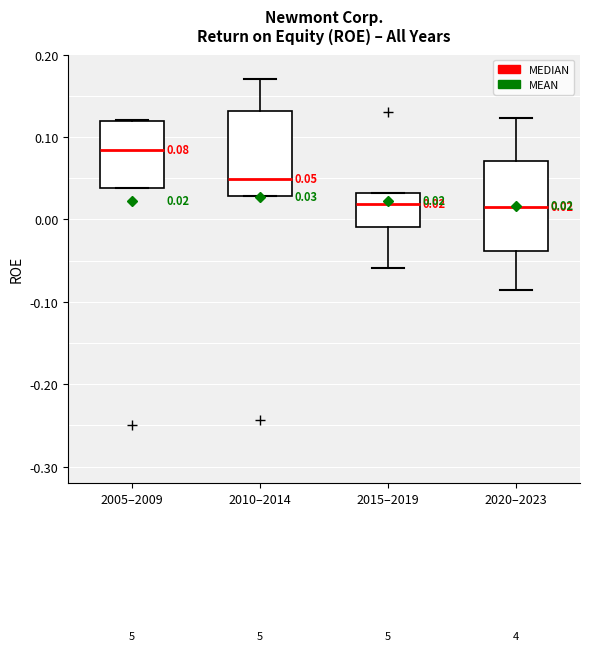

Which box has the highest median line?

2005–2009